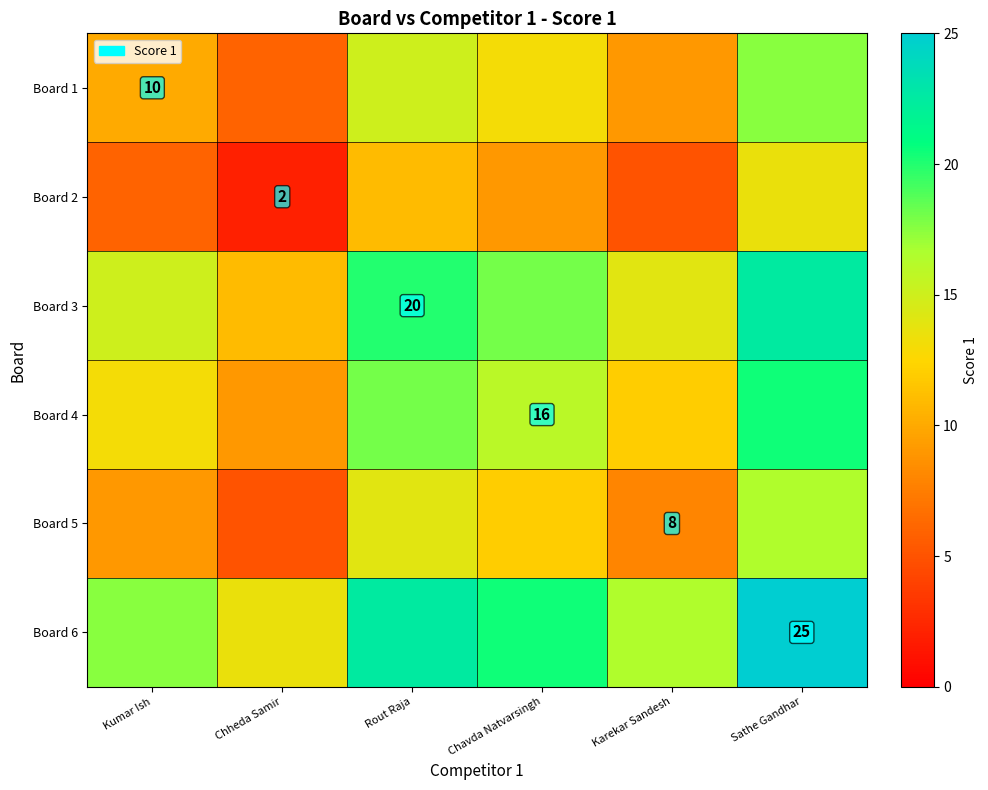

What is the total value across all series at Karekar Sandesh?

64.5